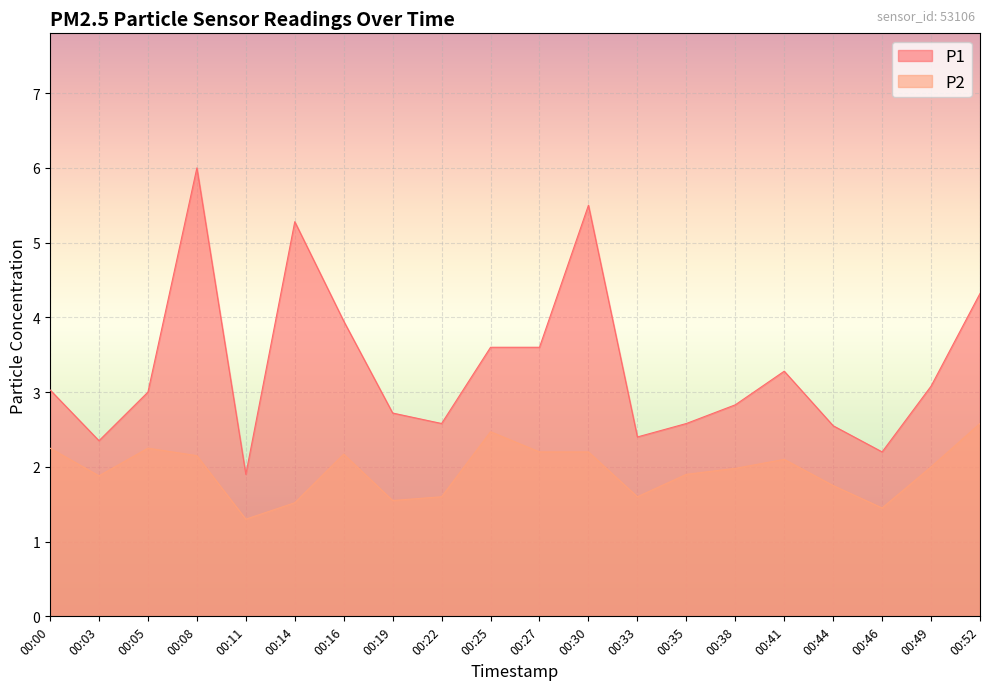

At which label does P1 reach its peak?

00:08